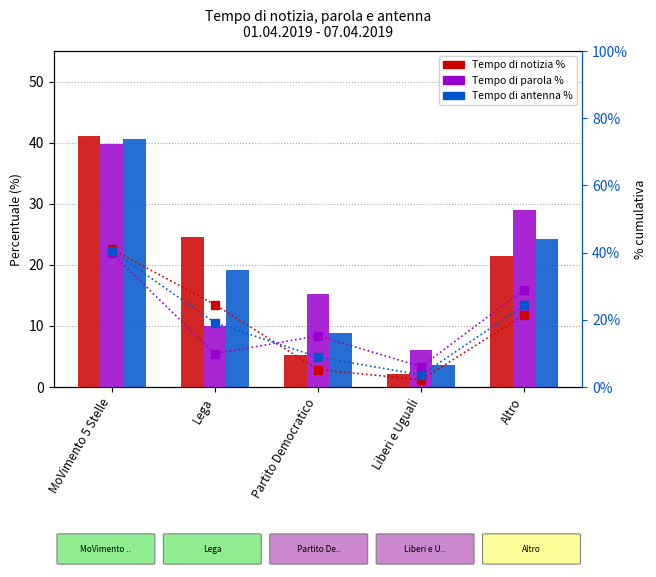

List the series in order of their peak value, lowest first.

Tempo di parola %, Tempo di parola % (line), Tempo di antenna %, Tempo di antenna % (line), Tempo di notizia %, Tempo di notizia % (line)